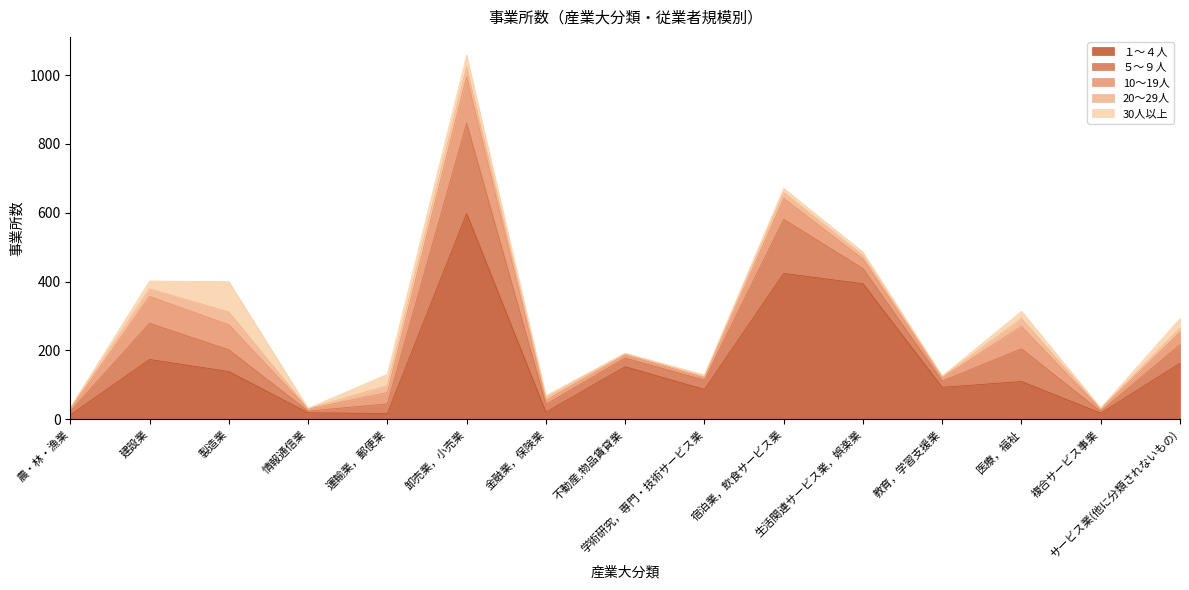

Where does the １～４人 series first go above 110?

建設業